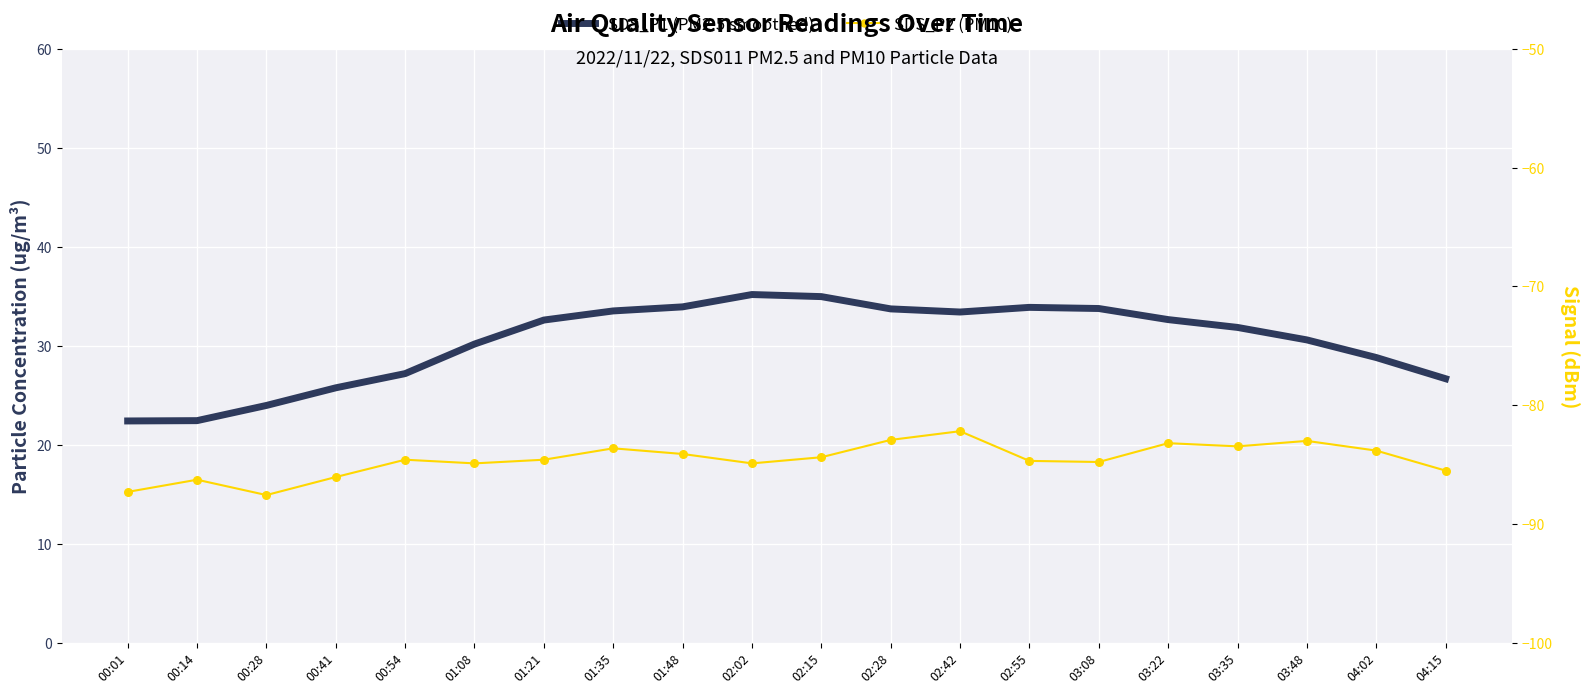

Which series reaches the minimum Y coordinate?

SDS_P2